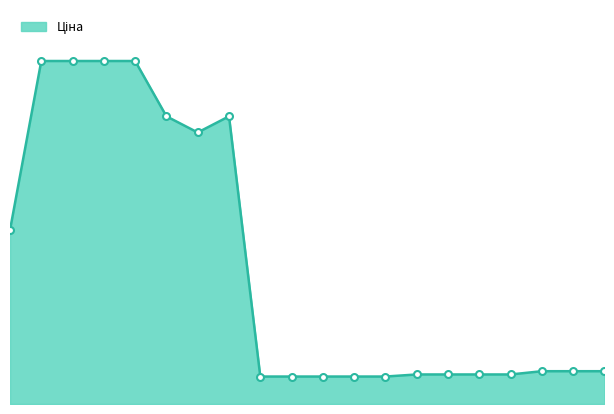

True or false: there are more than 1 points higher than both neighbors.

False